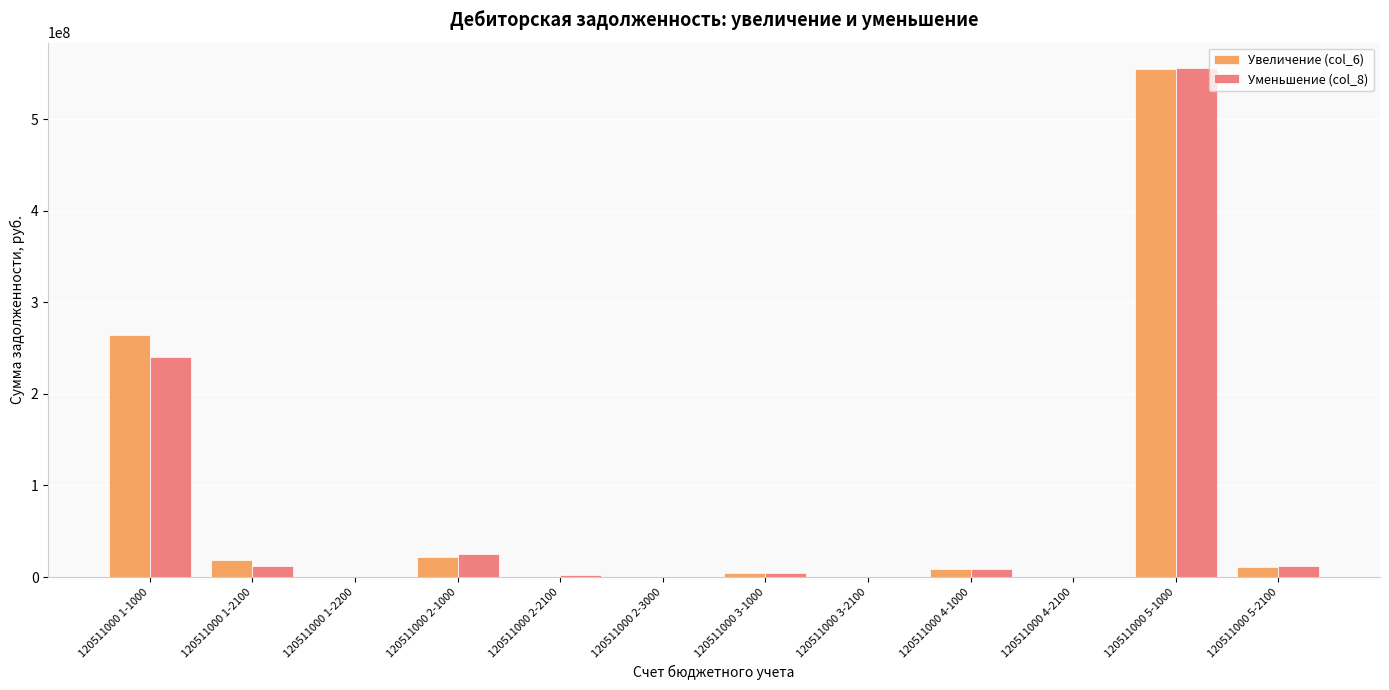

What are all the series names shown in the legend?

Увеличение (col_6), Уменьшение (col_8)